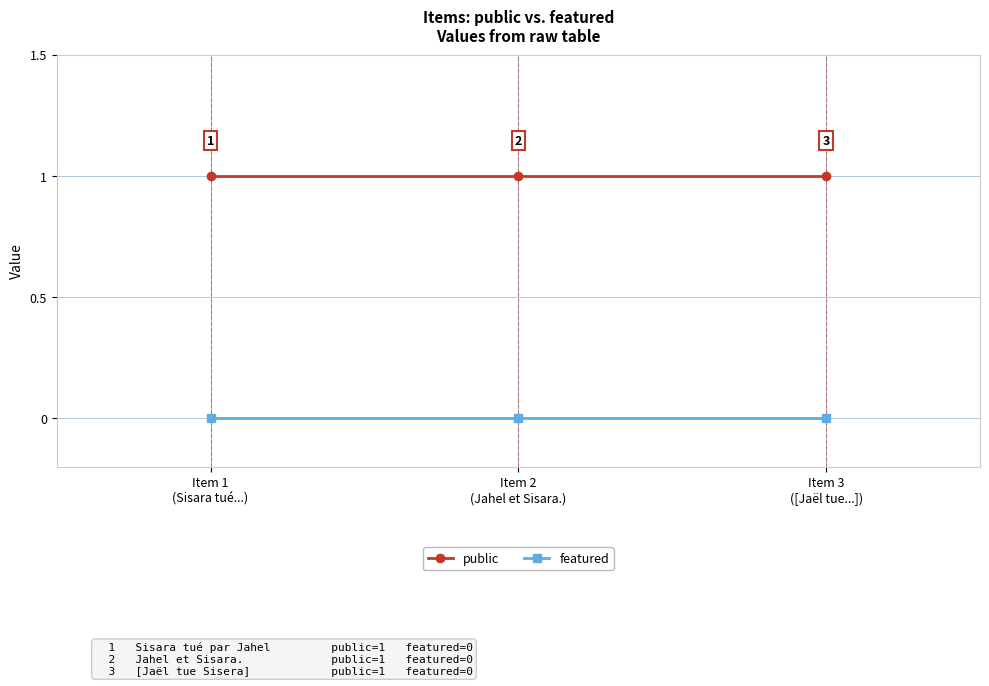

Which series has the largest total across all categories?

public